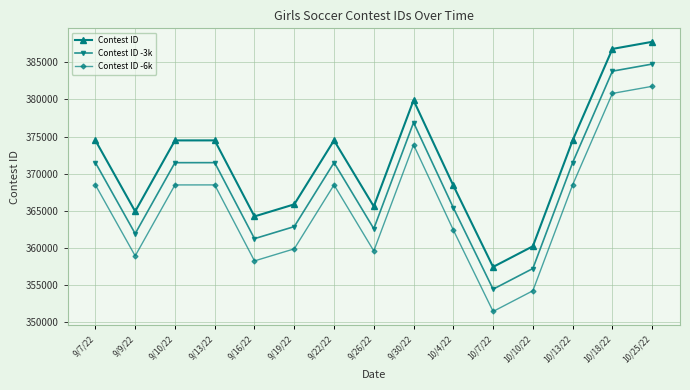

What is the difference between the Contest ID -6k values at 10/4/22 and 9/9/22?

3493